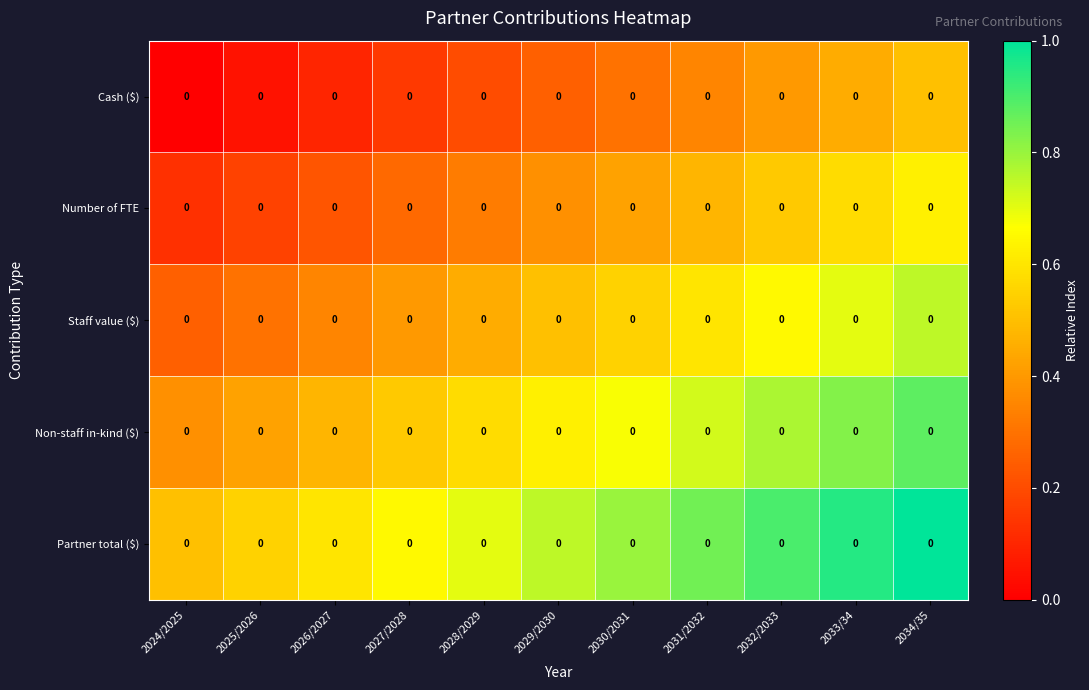

At 2030/2031, list the series in order from smallest to largest.

Cash ($), Number of FTE, Staff value ($), Non-staff in-kind ($), Partner total ($)